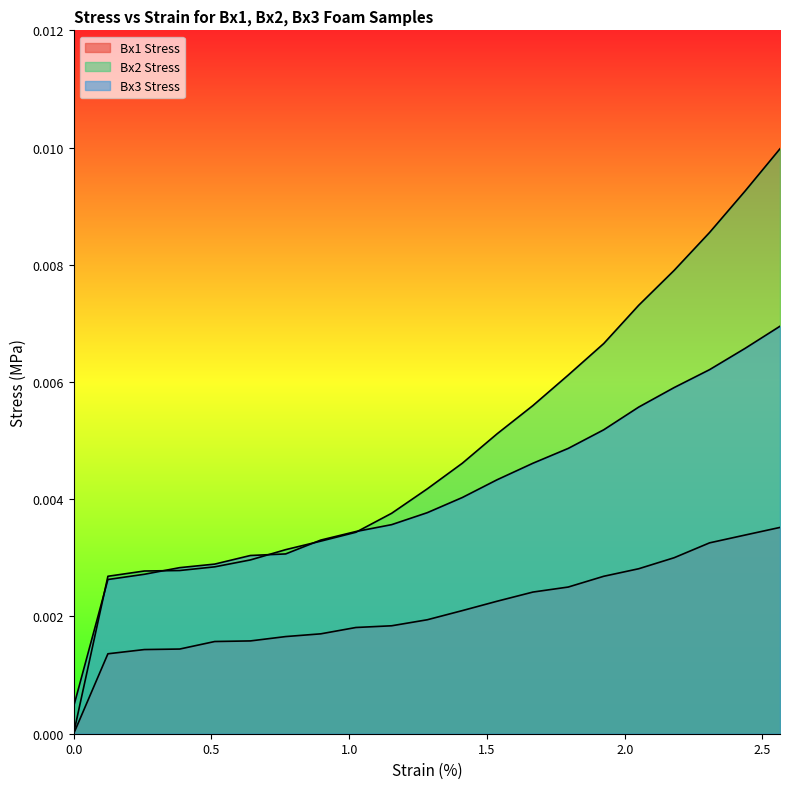

True or false: Bx2 Stress has more than 0 points higher than both neighbors.

False